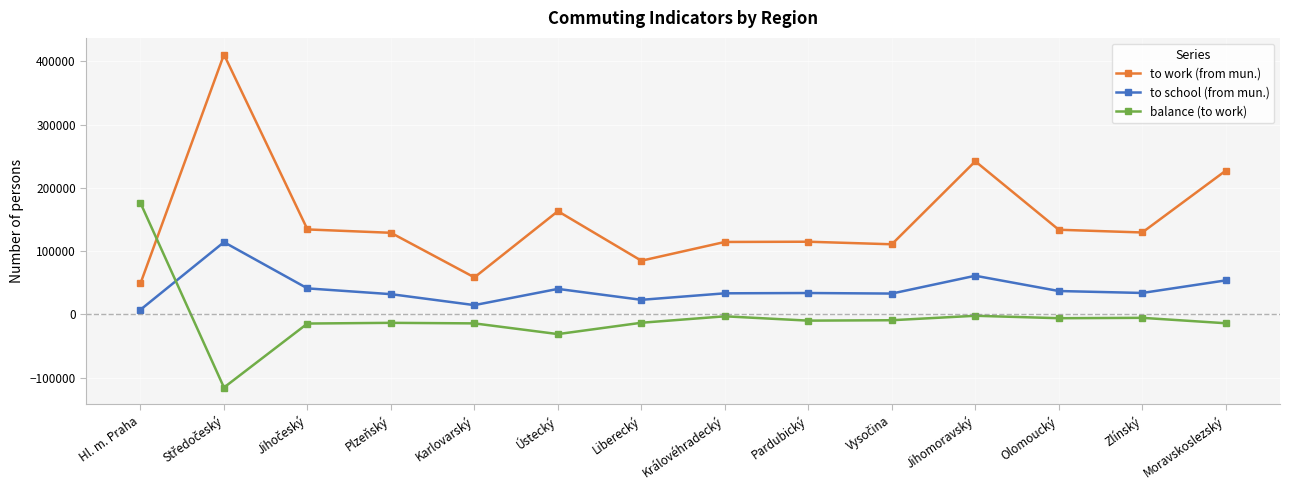

What is the total value across all series at Olomoucký?

165036